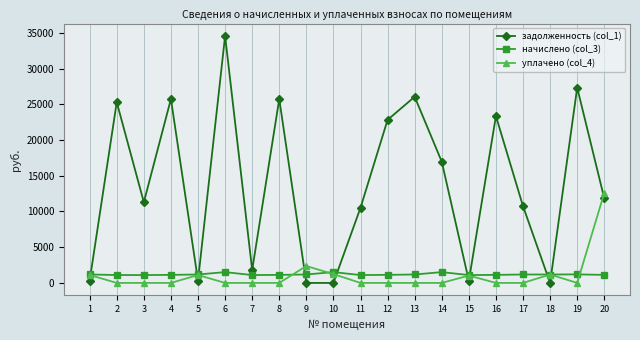

Which series has the largest range (max minus min)?

задолженность (col_1)